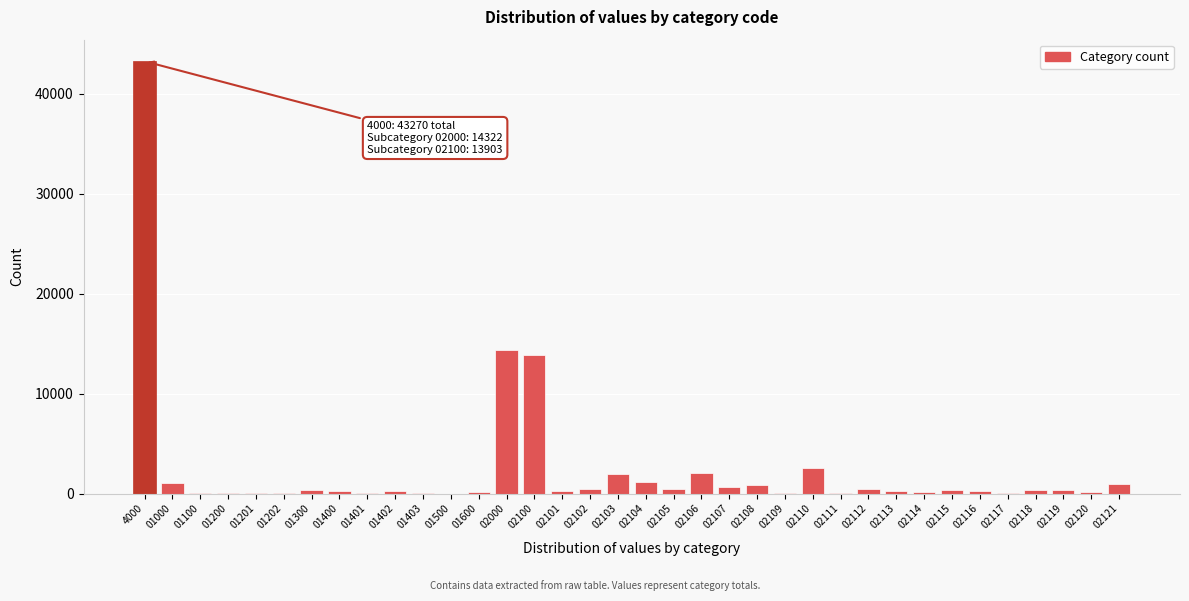

The chart shows a value of 108 at 01100. True or false?

True